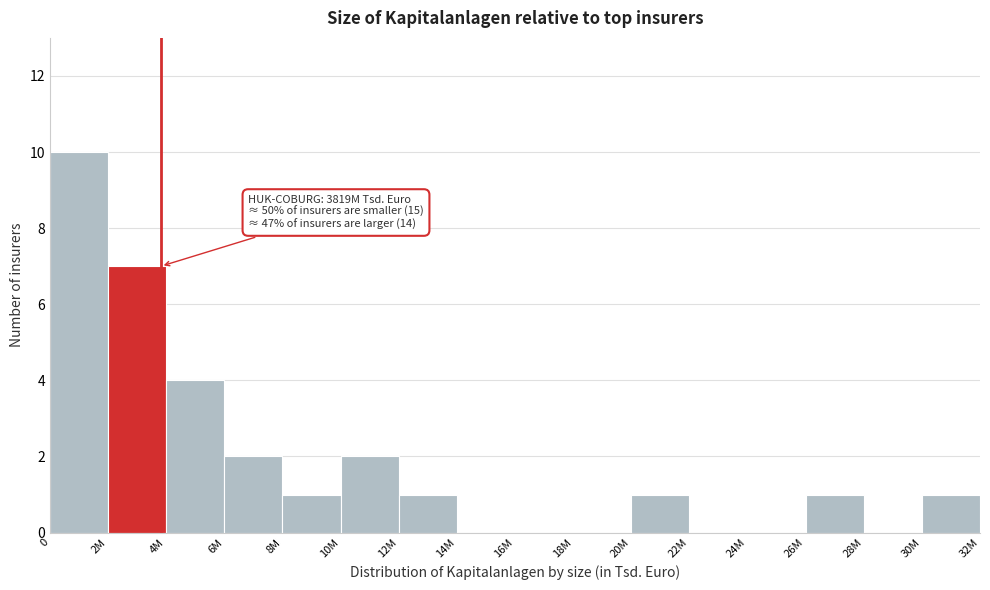

Reading right to left, list all the values displayed in this chart.

30M=1	28M=0	26M=1	24M=0	22M=0	20M=1	18M=0	16M=0	14M=0	12M=1	10M=2	8M=1	6M=2	4M=4	2M=7	0=10